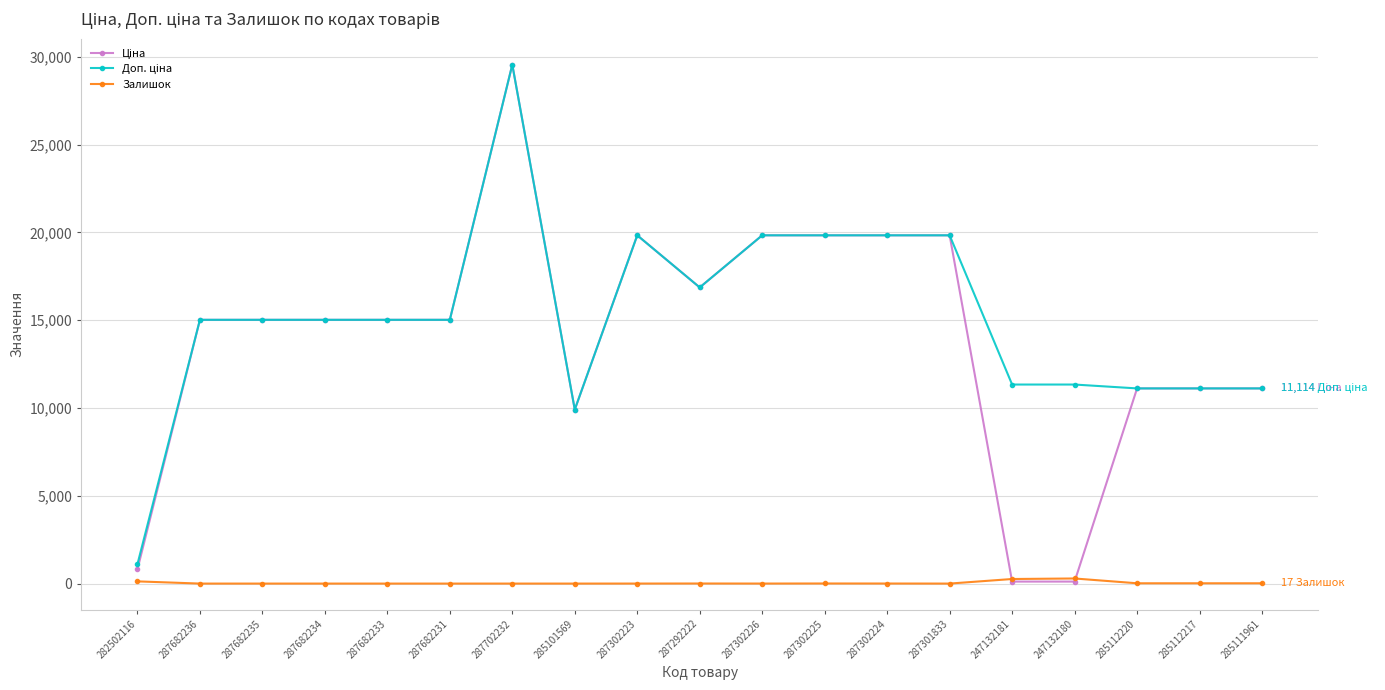

What is the maximum value shown in the chart?

29548.9